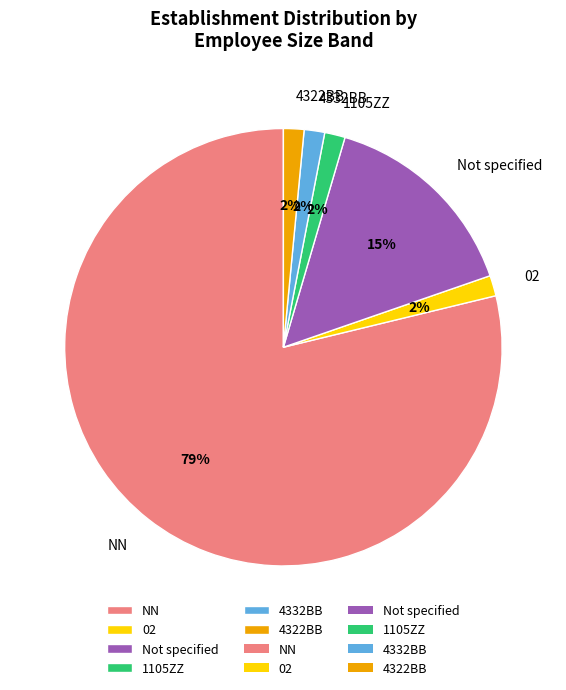

Is it true that 02 is 2% of the pie?

True